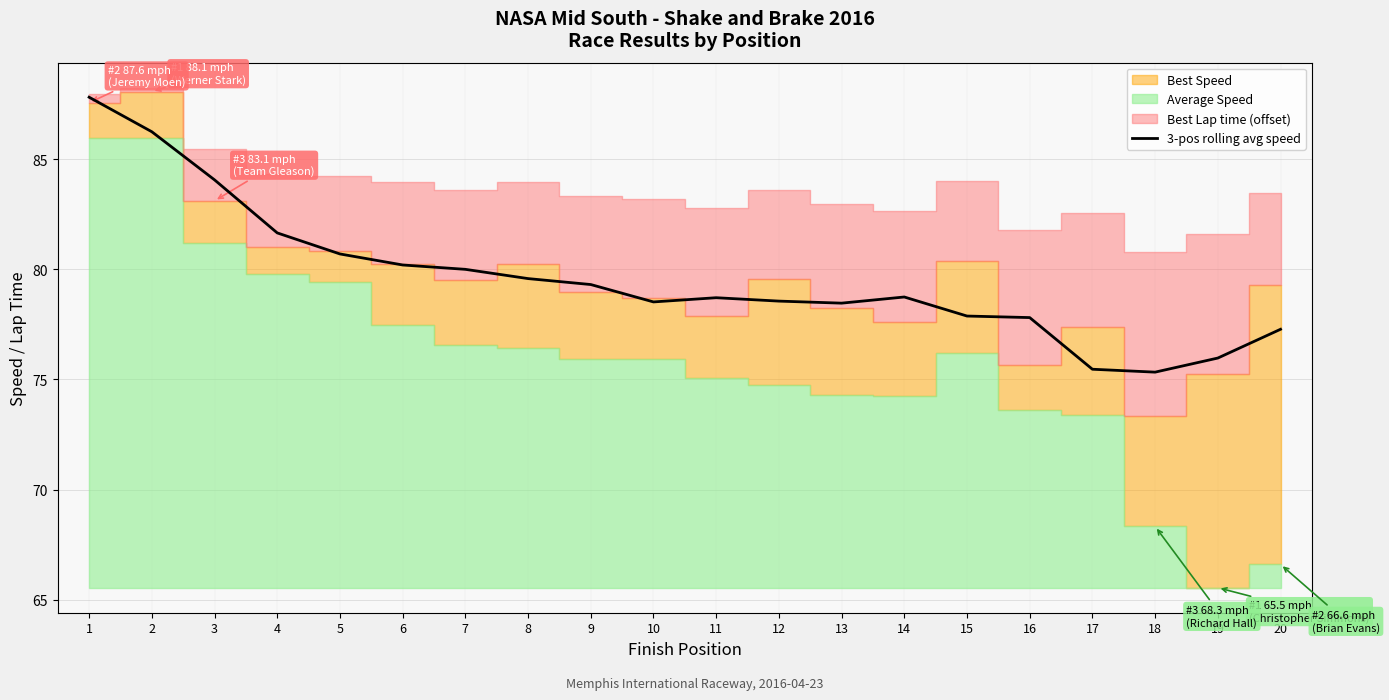

Read the value at 5.

80.7